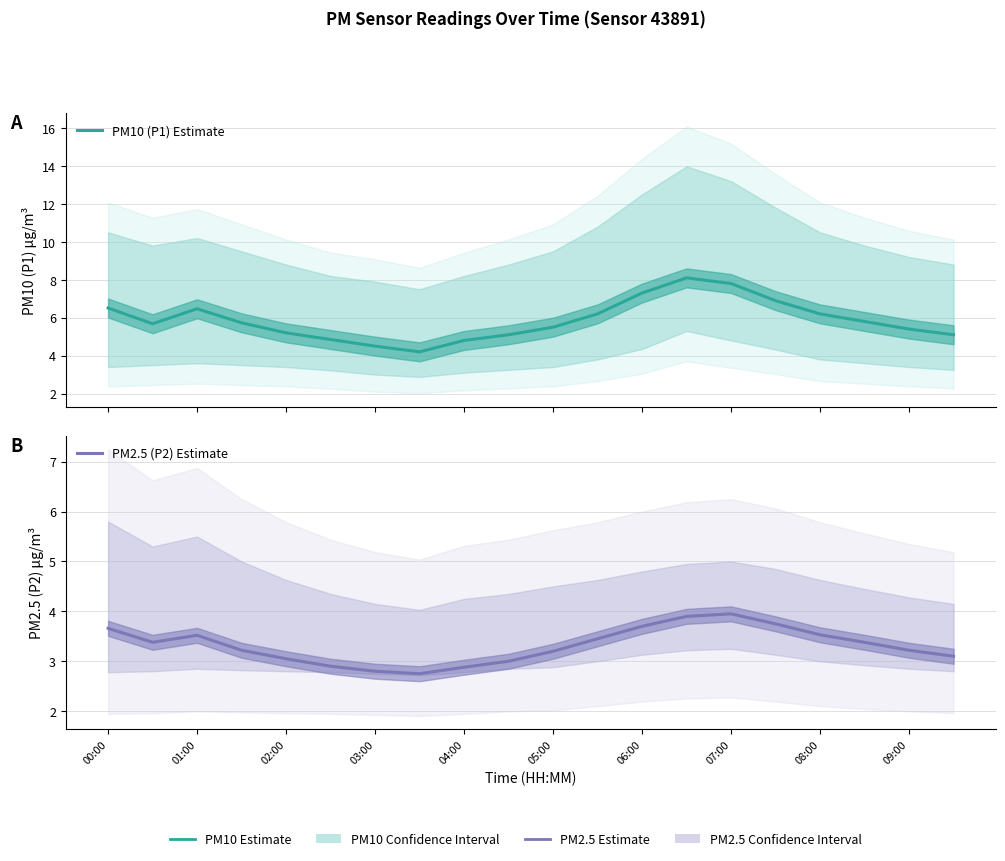

At which category does the chart reach its peak across all series?

13